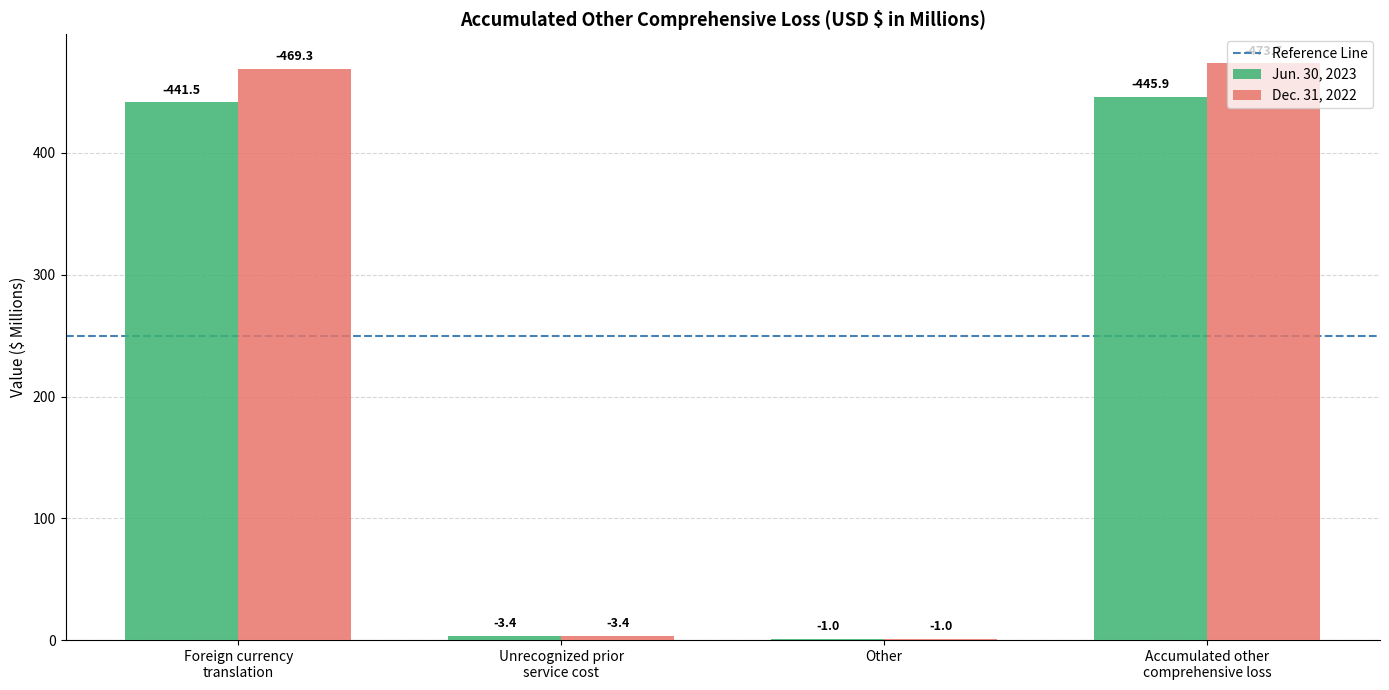

Does the chart contain stacked bars?

No